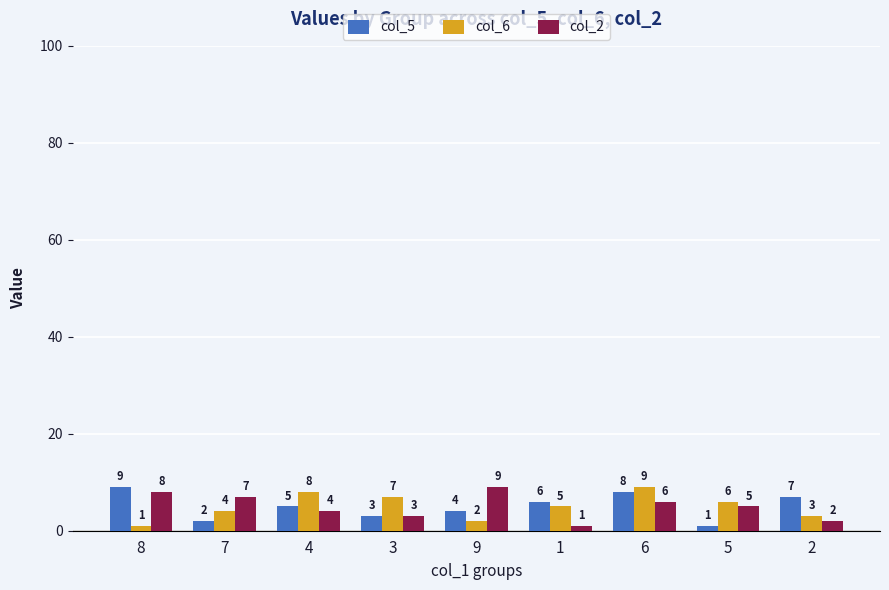

What is the value of the col_2 bar at the 5th from the left?

9